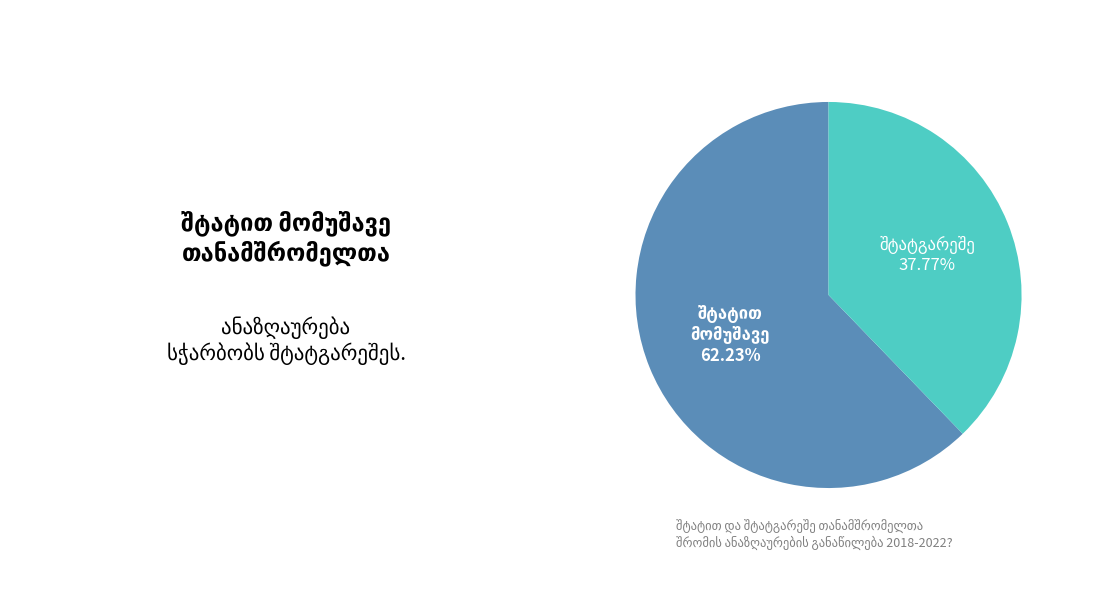

Does any single category account for the majority?

Yes